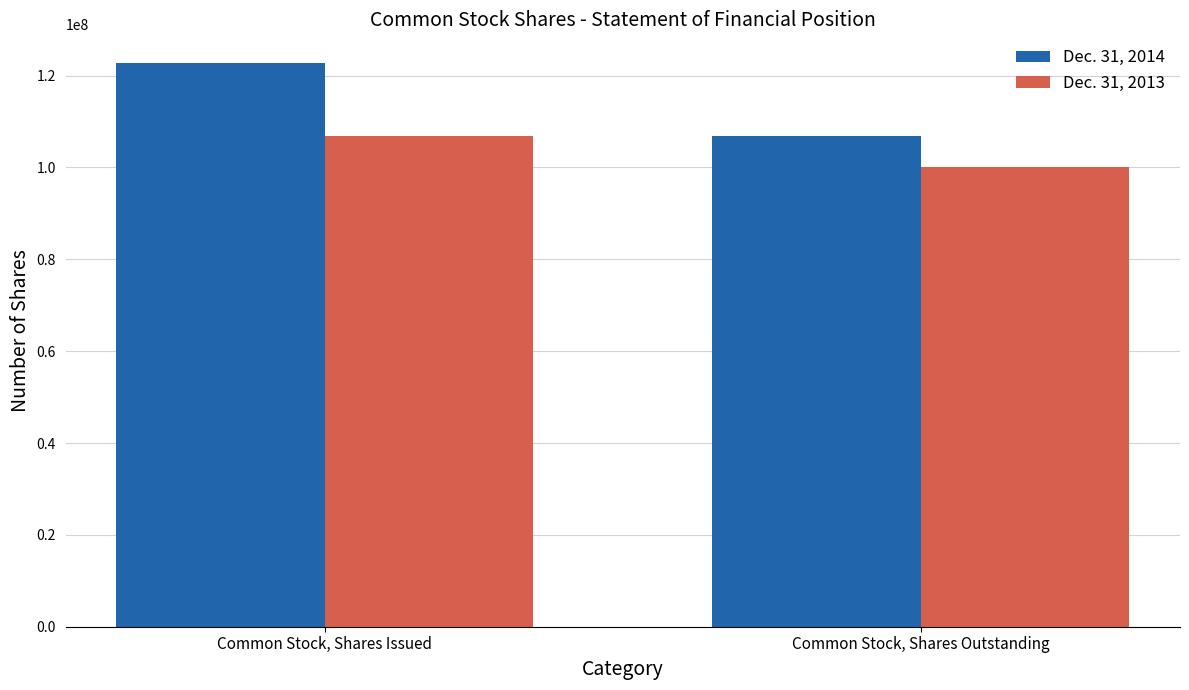

How many distinct data groups are displayed?

2